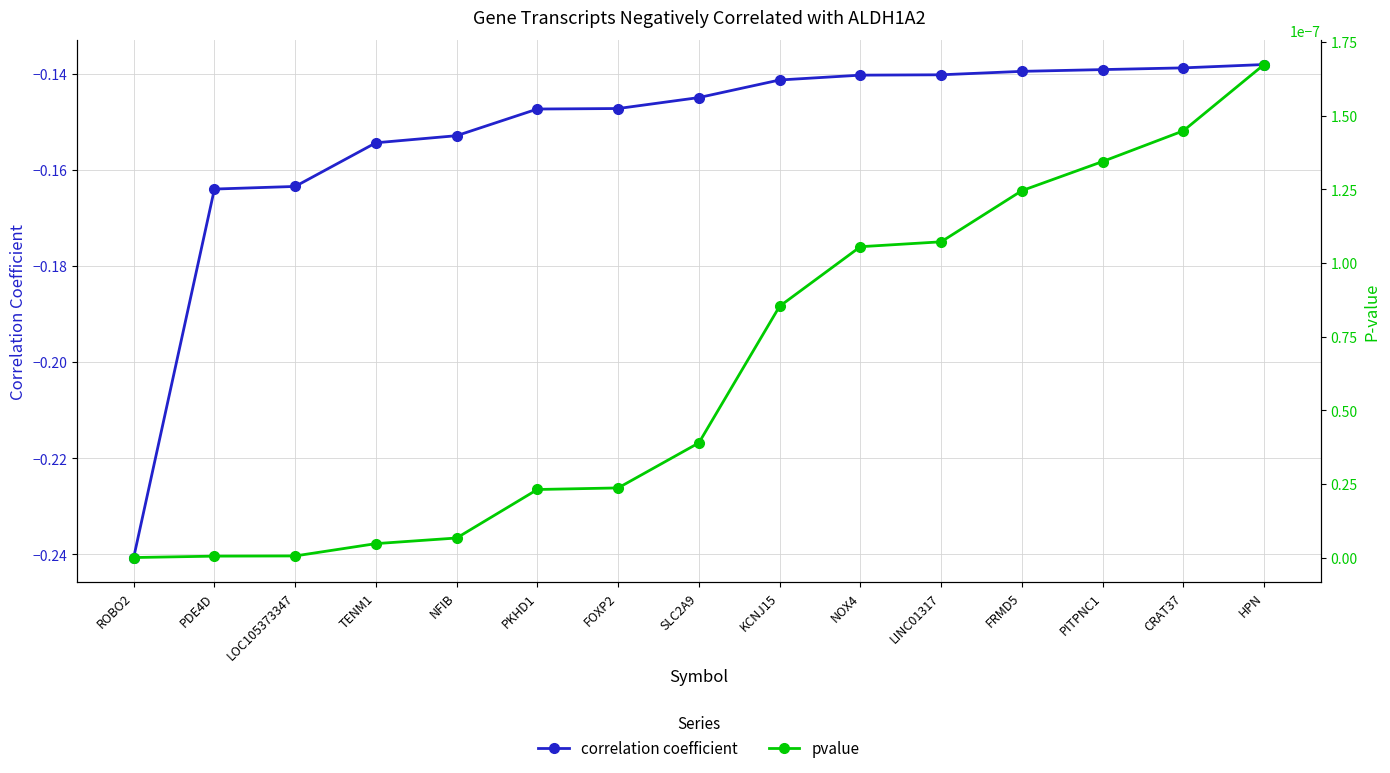

Reading left to right, transcribe all the data shown in this chart.

correlation coefficient: ROBO2=-0.2	PDE4D=-0.2	LOC105373347=-0.2	TENM1=-0.2	NFIB=-0.2	PKHD1=-0.1	FOXP2=-0.1	SLC2A9=-0.1	KCNJ15=-0.1	NOX4=-0.1	LINC01317=-0.1	FRMD5=-0.1	PITPNC1=-0.1	CRAT37=-0.1	HPN=-0.1
pvalue: ROBO2=0.0	PDE4D=0.0	LOC105373347=0.0	TENM1=0.0	NFIB=0.0	PKHD1=0.0	FOXP2=0.0	SLC2A9=0.0	KCNJ15=0.0	NOX4=0.0	LINC01317=0.0	FRMD5=0.0	PITPNC1=0.0	CRAT37=0.0	HPN=0.0